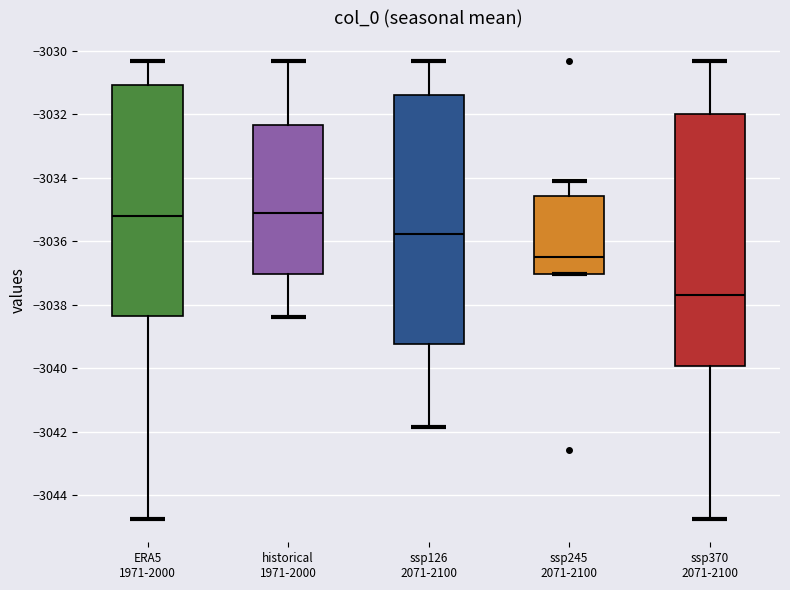

Reading left to right, transcribe this box plot: for each box, give where its median line is, the range the box spans, and where its two whiskers end, as read against the y-axis. The values are not printed on the chart, so give them approximately, as read against the axis.

ERA5 1971-2000: median -3035.2, box -3038.4 to -3031.0, whiskers -3044.8 to -3030.4
historical 1971-2000: median -3035.2, box -3037.0 to -3032.4, whiskers -3038.4 to -3030.4
ssp126 2071-2100: median -3035.8, box -3039.2 to -3031.4, whiskers -3041.8 to -3030.4
ssp245 2071-2100: median -3036.6, box -3037.0 to -3034.6, whiskers -3037.0 to -3034.0
ssp370 2071-2100: median -3037.8, box -3040.0 to -3032.0, whiskers -3044.8 to -3030.4